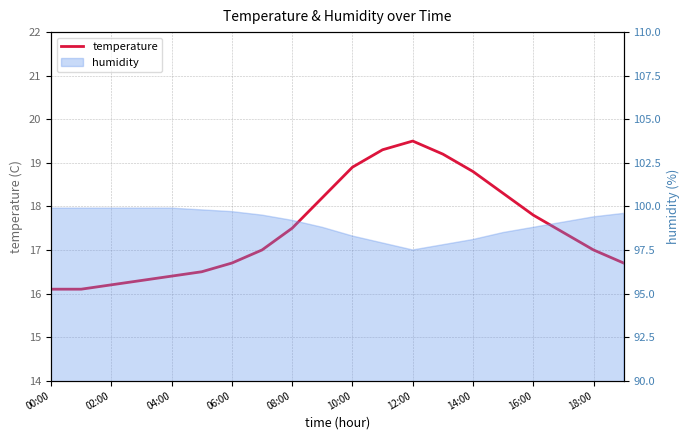

Which has a higher value, 16:00 or 19?

16:00